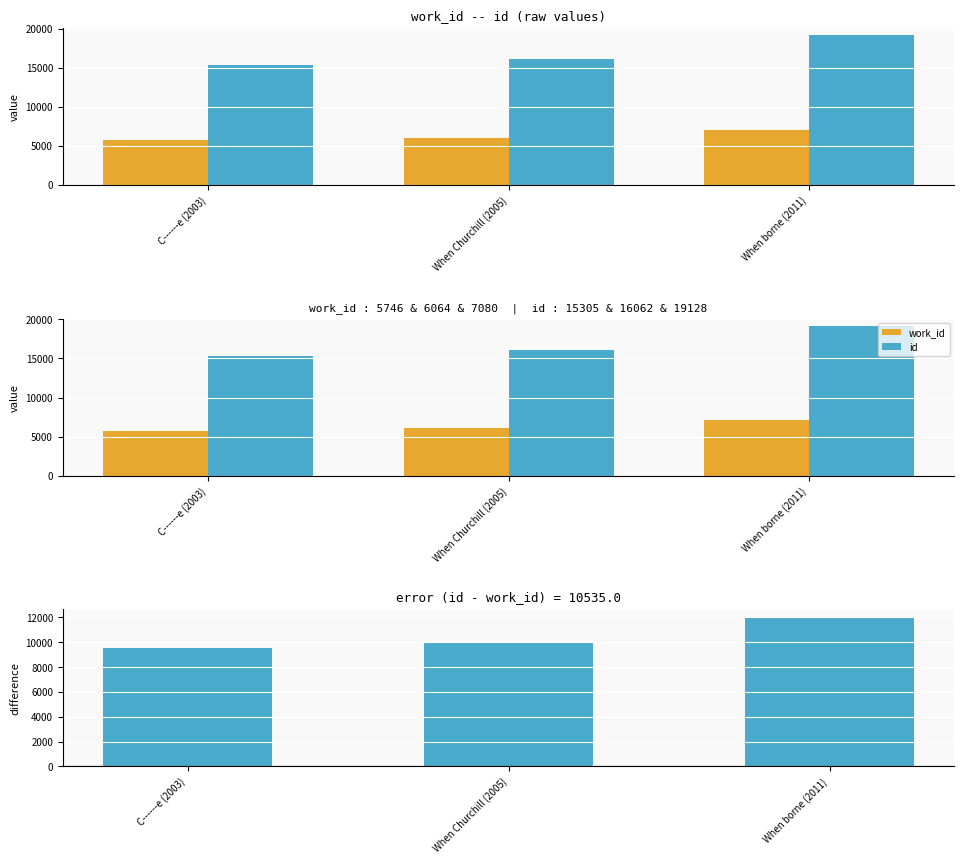

At how many categories does at least one series exceed 7839?

3